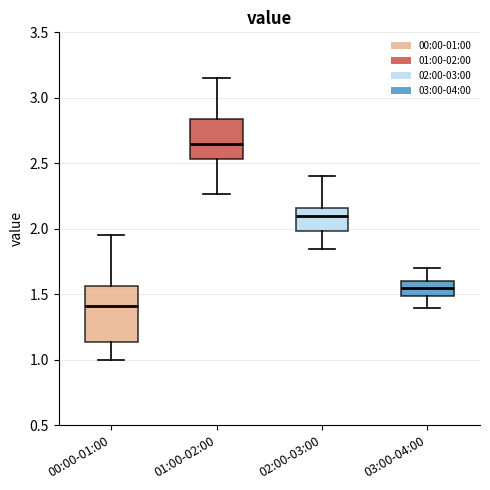

Where does the median line of the box for 02:00-03:00 sit on the y-axis? The values are not printed on the chart, so give them approximately, as read against the axis.

2.10